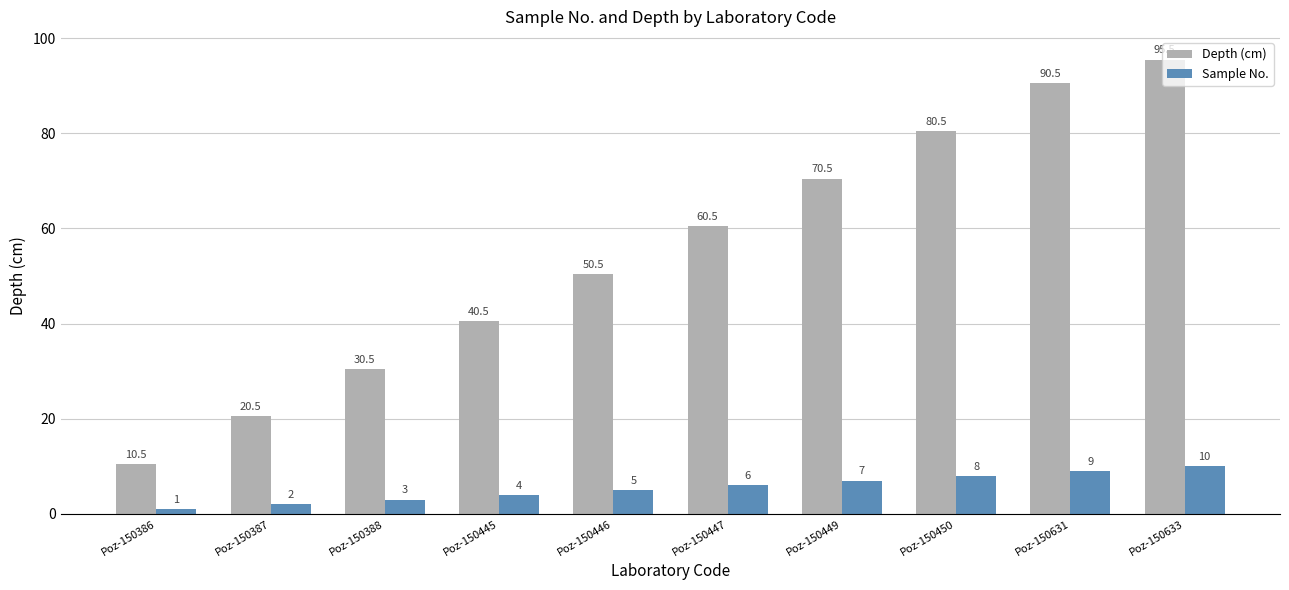

Which series has the largest total across all categories?

Depth (cm)